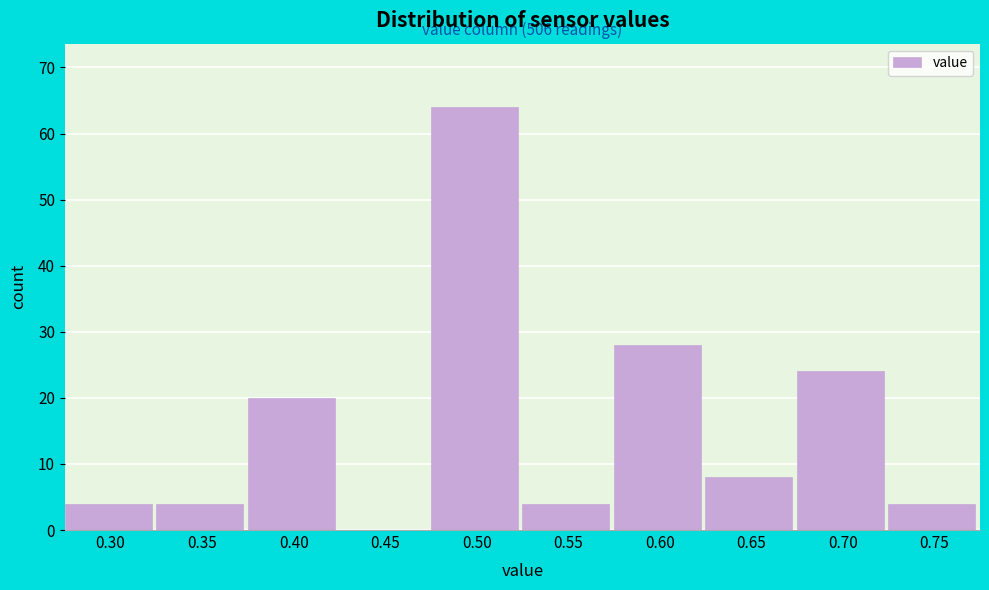

Reading left to right, extract all data points from this chart.

0.30=4	0.35=4	0.40=20	0.45=0	0.50=64	0.55=4	0.60=28	0.65=8	0.70=24	0.75=4